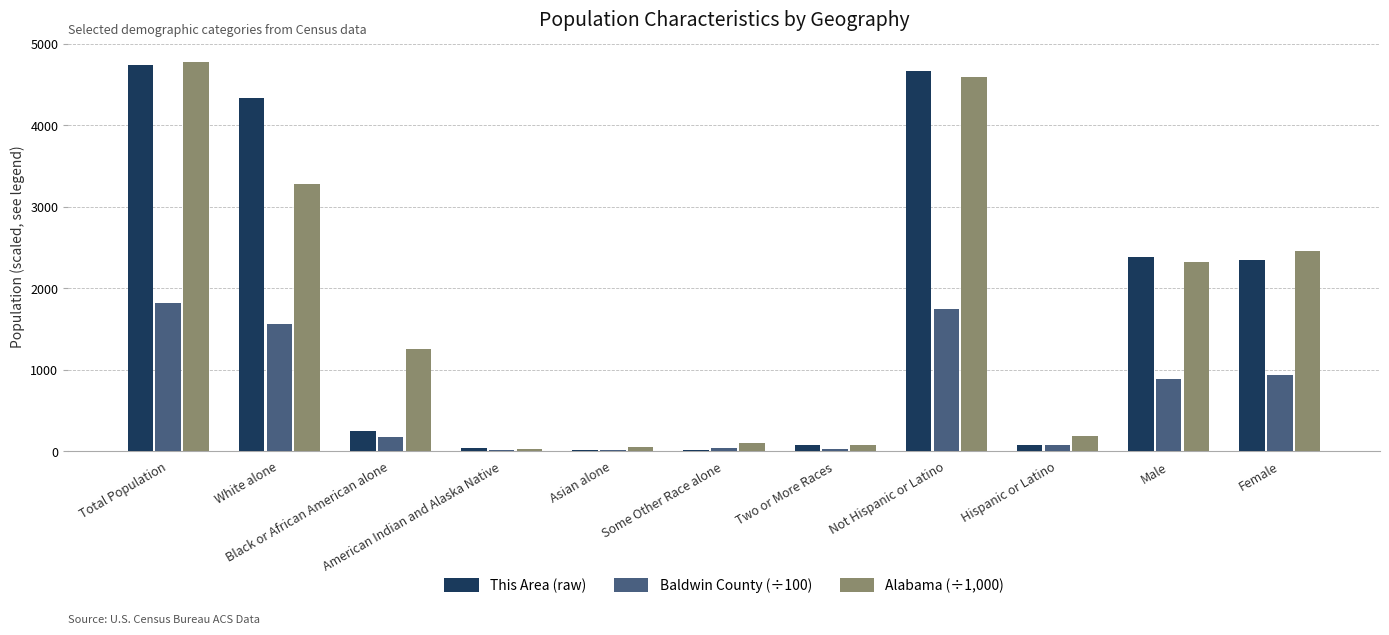

What is the total value across all series at Two or More Races?

179.5